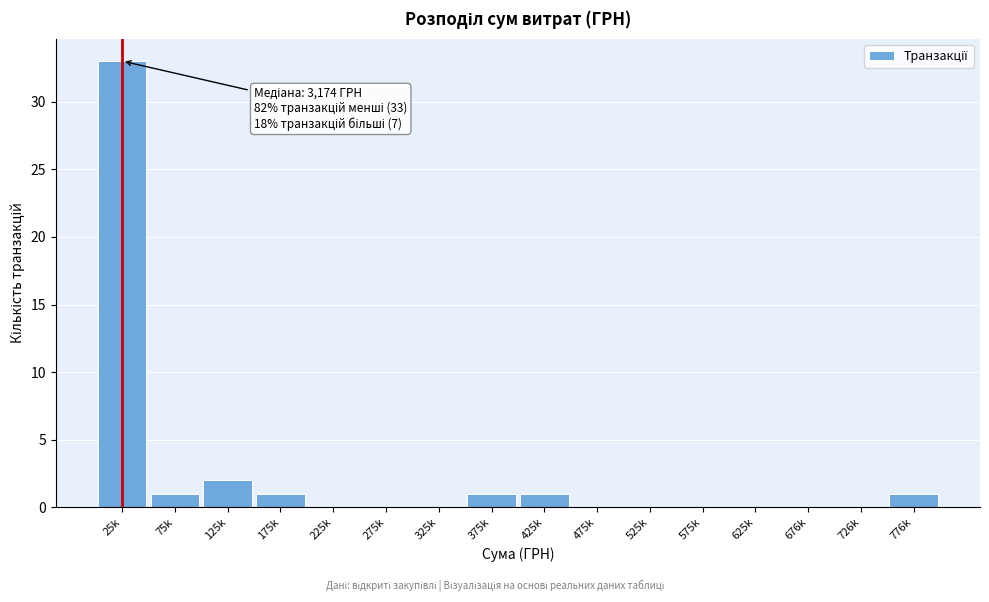

Reading left to right, transcribe all the data shown in this chart.

25k=33	75k=1	125k=2	175k=1	225k=0	275k=0	325k=0	375k=1	425k=1	475k=0	525k=0	575k=0	625k=0	676k=0	726k=0	776k=1